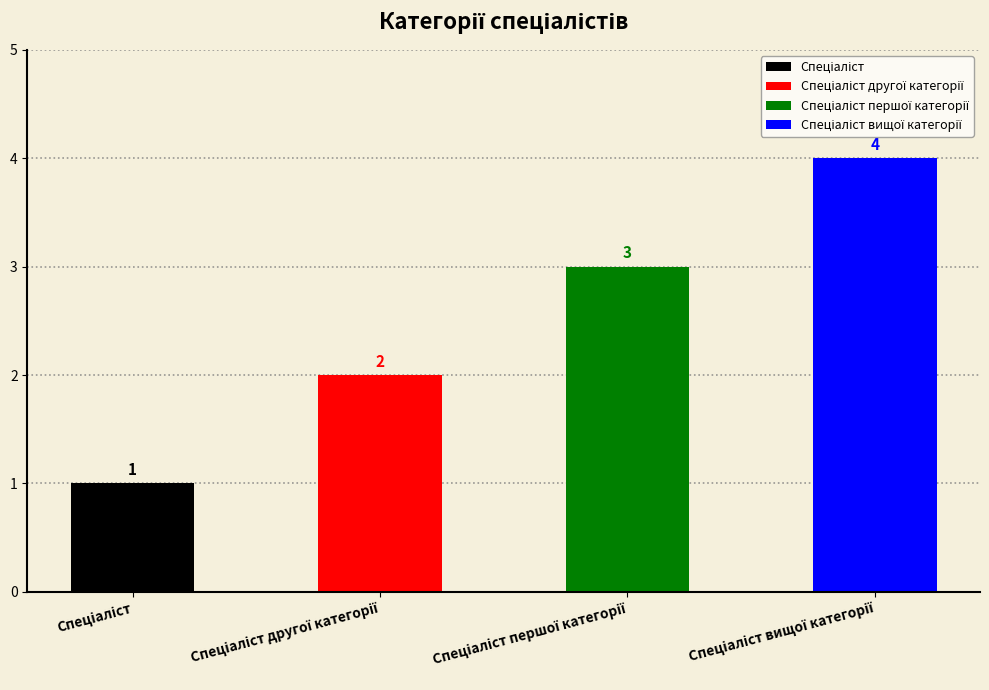

At which label does the data first exceed 3?

Спеціаліст вищої категорії